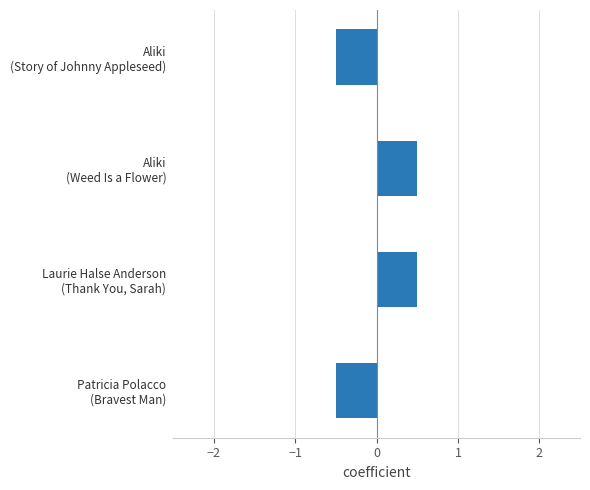

How many values are above zero?

2